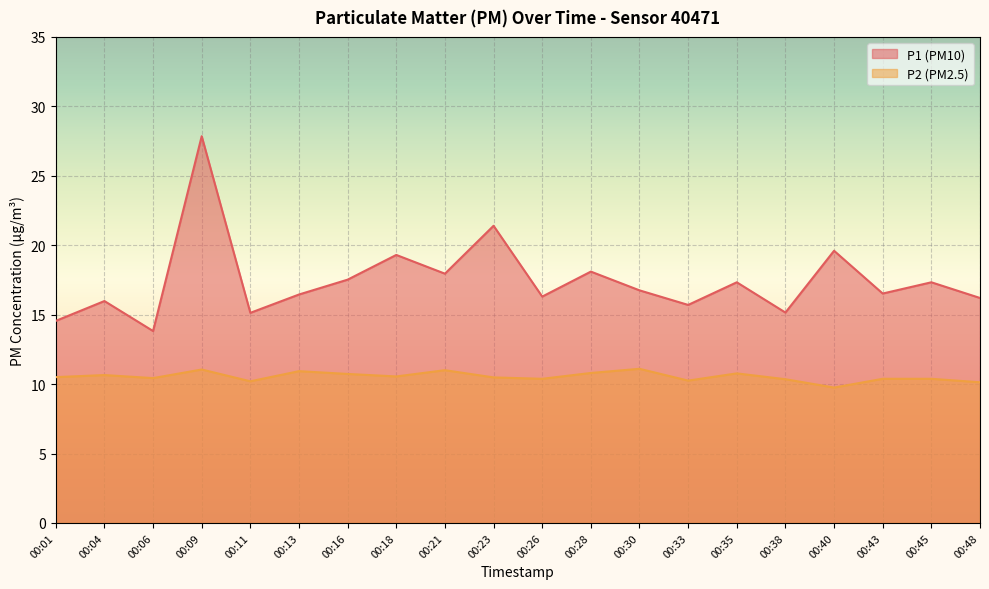

At which category does P2 reach its first local valley?

00:06